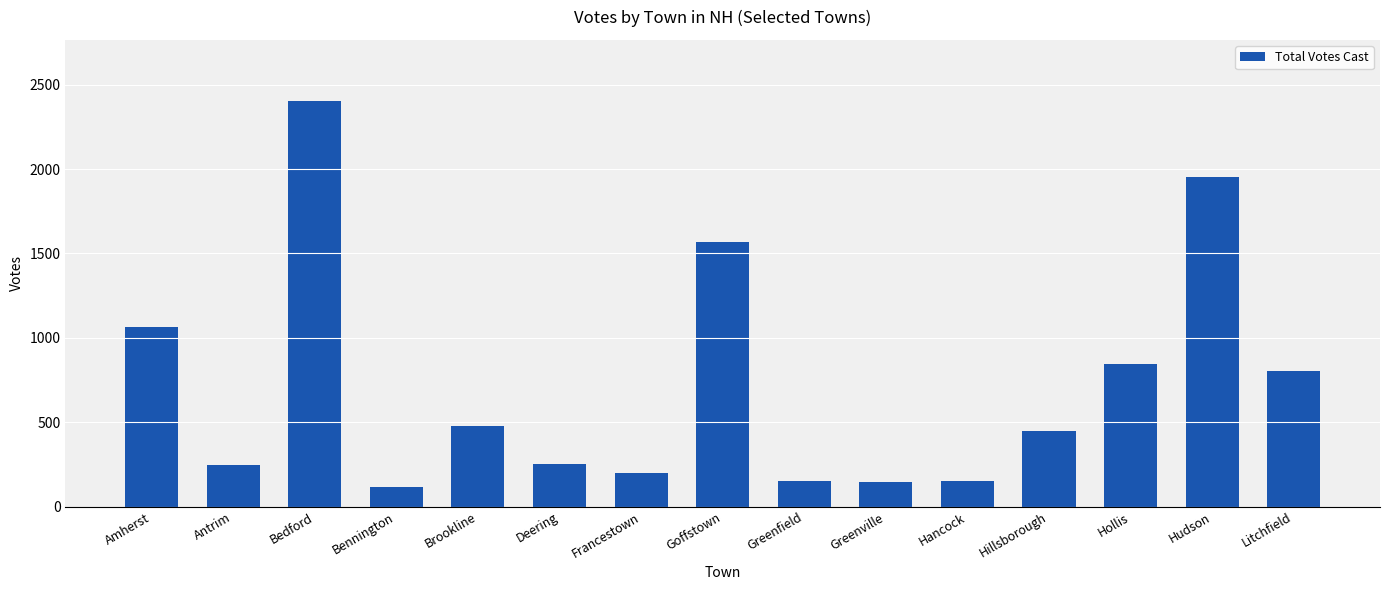

What is the change in value from Amherst to Bennington?

-952